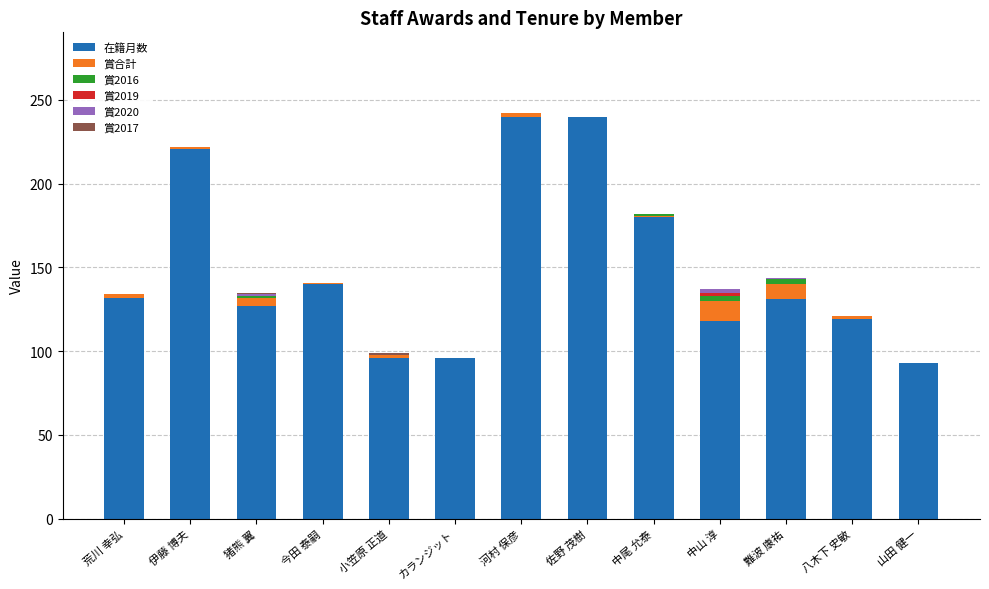

At which label is 在籍月数 closest to 166?

中尾 允泰